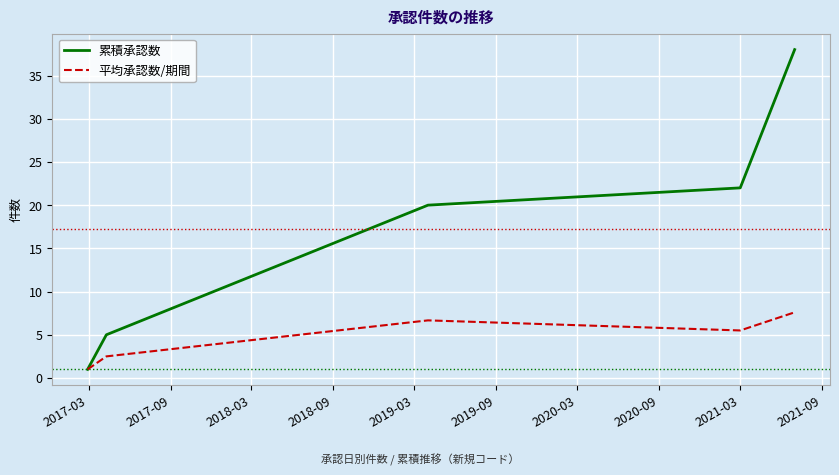

What is the maximum value shown in the chart?

38.0